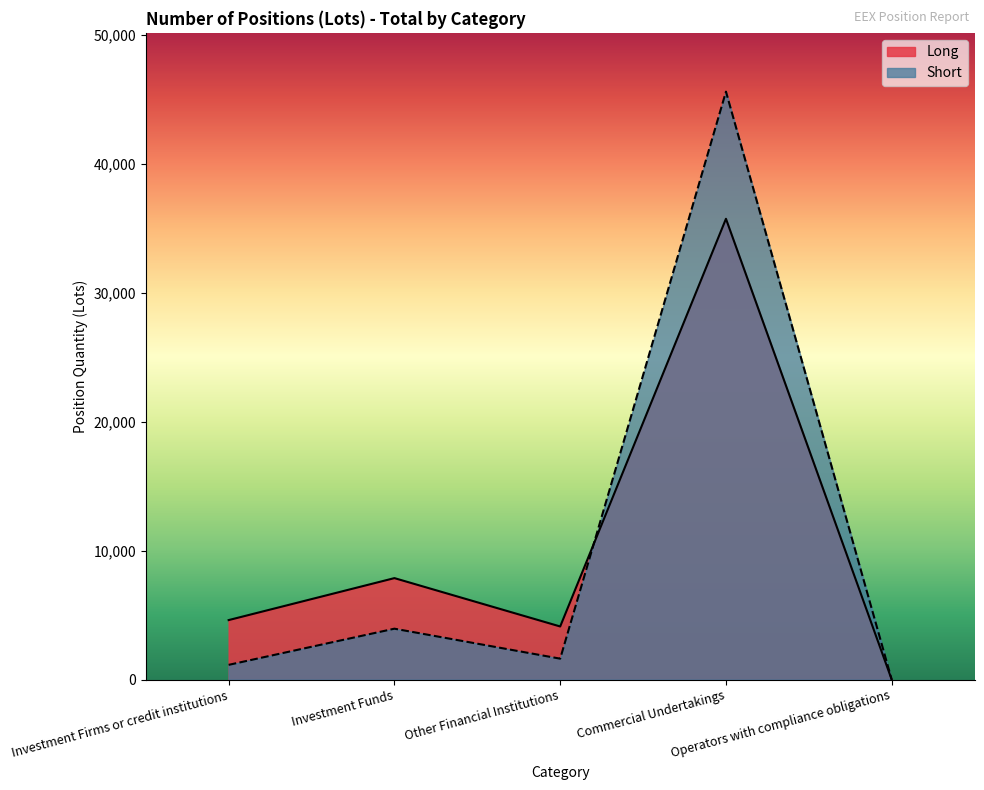

The value of Long at Other Financial Institutions is 1002.3. True or false?

False